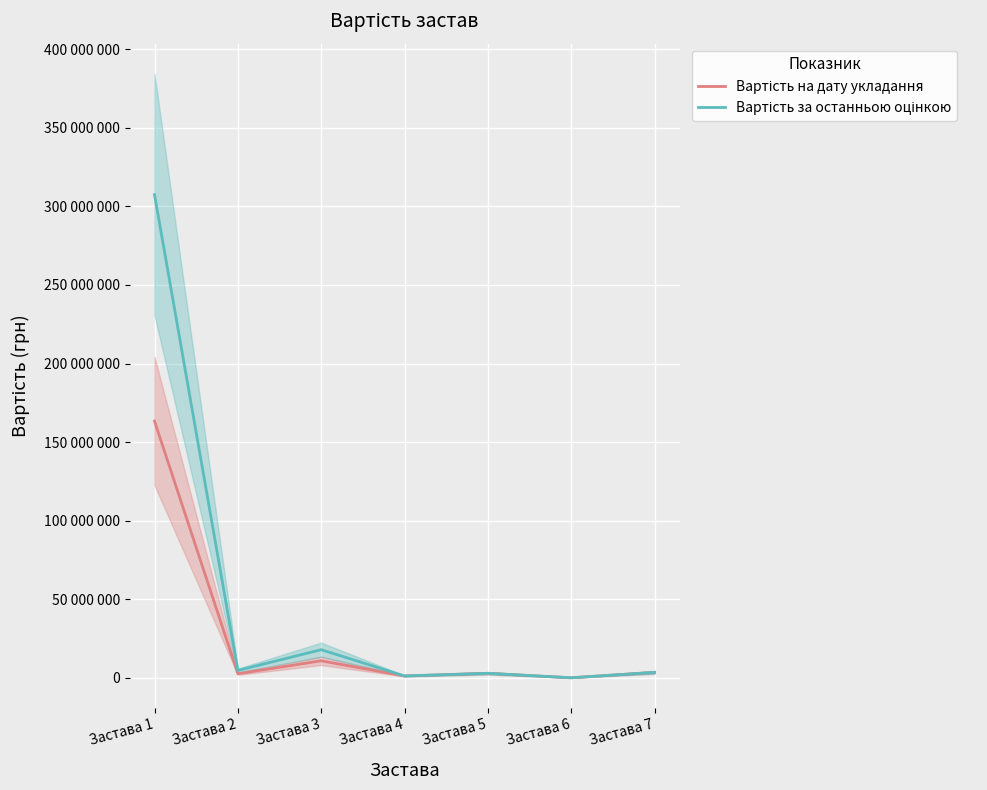

What is the value of the Вартість за останньою оцінкою point at the 2nd from the left?

4750200.0